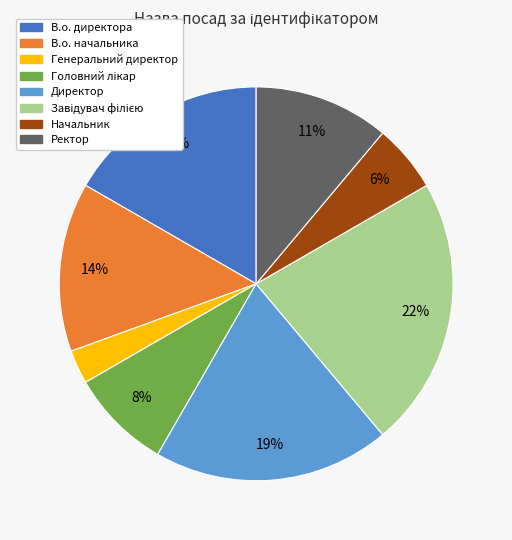

What percentage is the Начальник slice, to the nearest percent?

6%